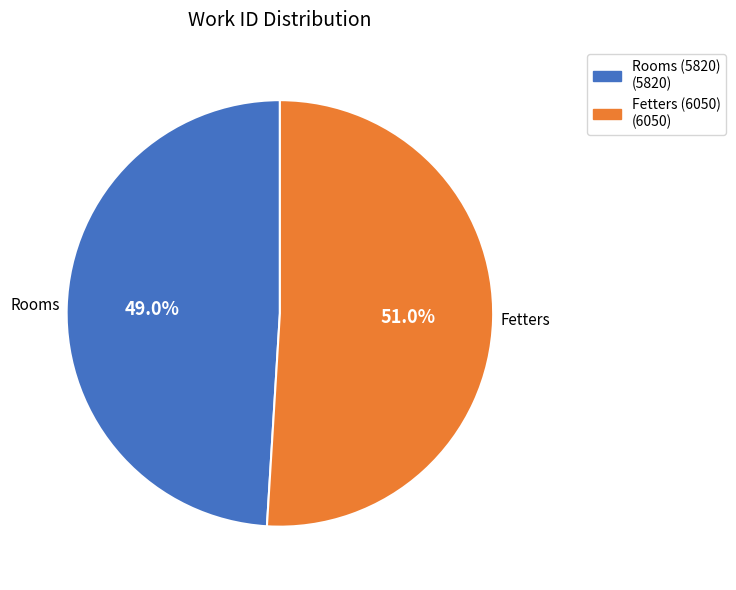

Between Fetters (6050) and Rooms (5820), which is larger?

Fetters (6050)